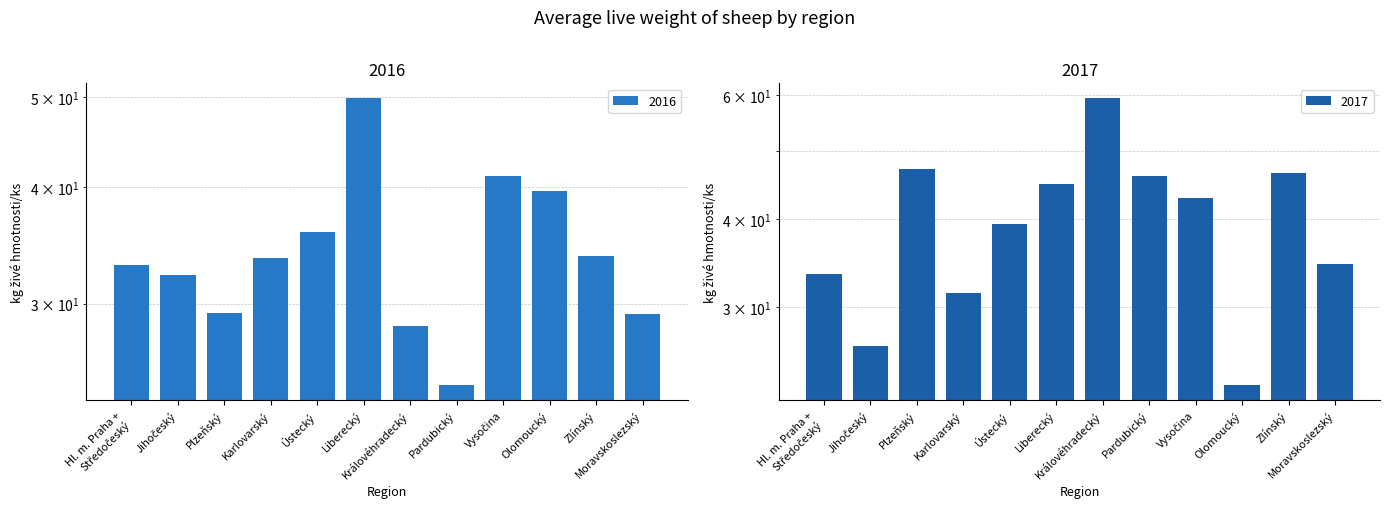

List the series in order of their overall mean, highest first.

2017, 2016